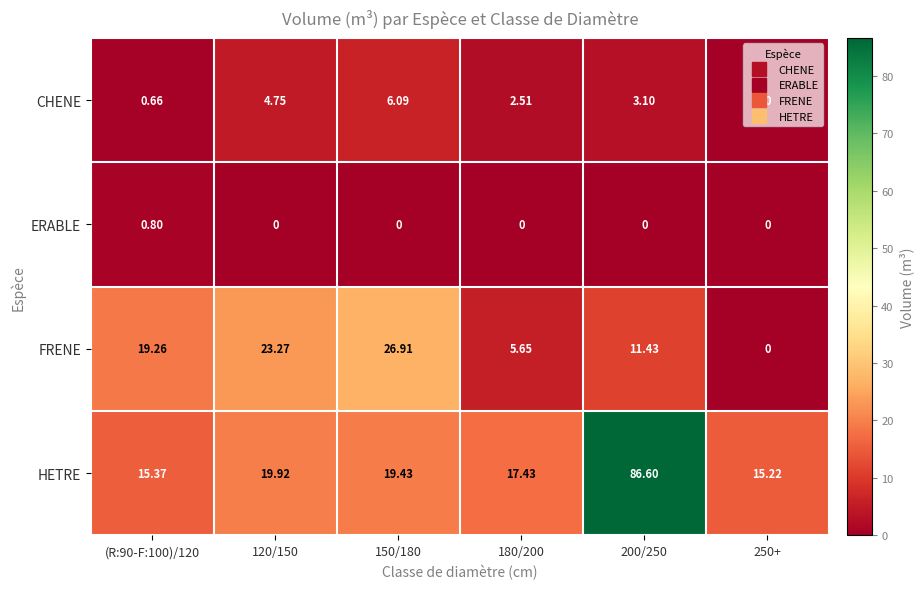

Rank the series by their maximum value, from highest to lowest.

HETRE, FRENE, CHENE, ERABLE